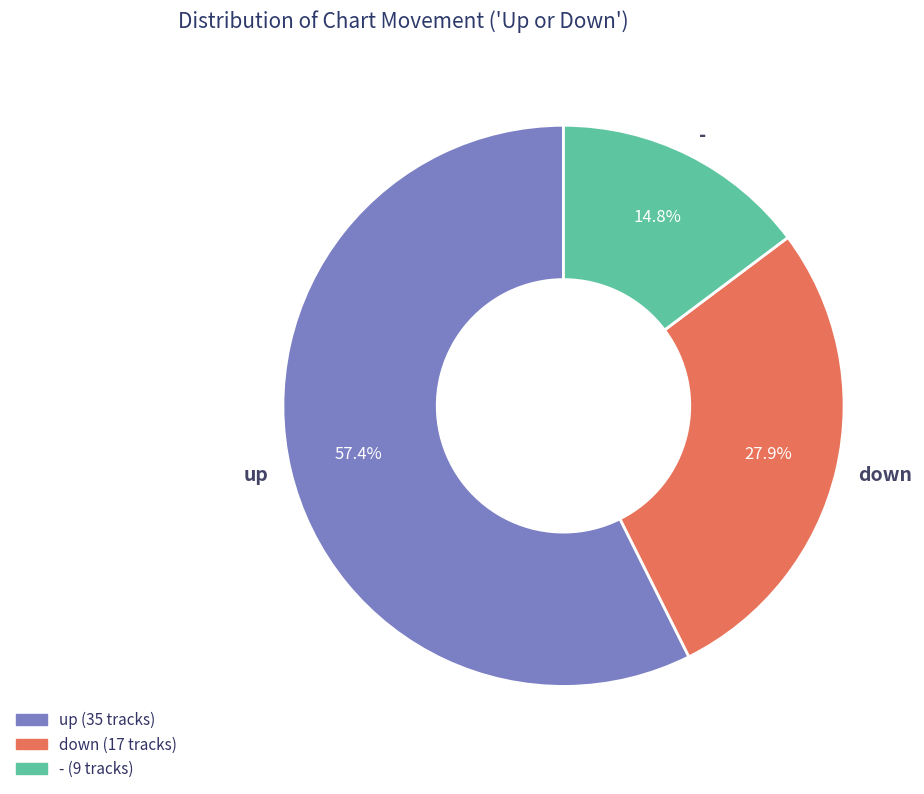

How many segments does this pie chart have?

3